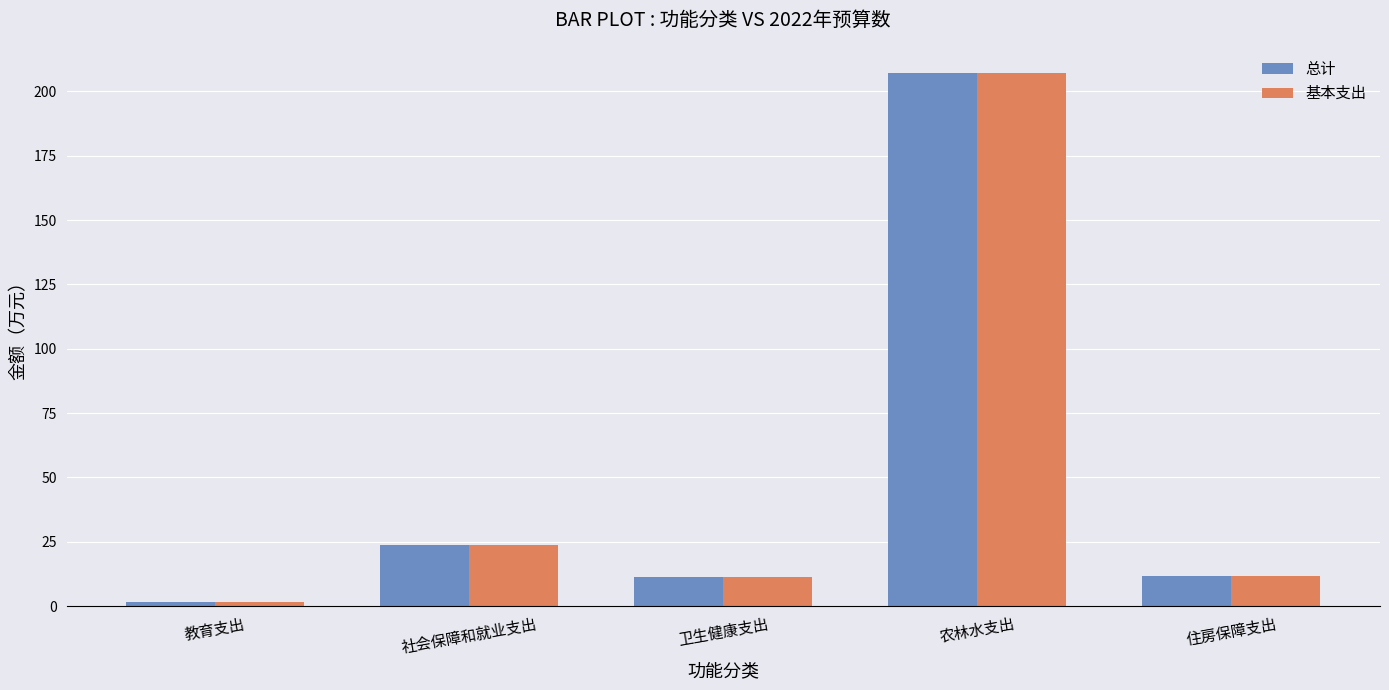

What is the sum of all 基本支出 values?

255.5